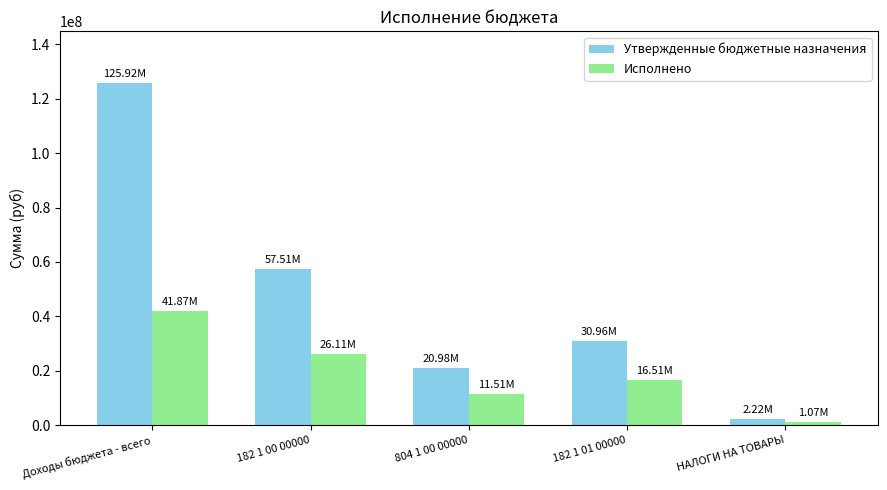

How many categories are shown in the chart?

5